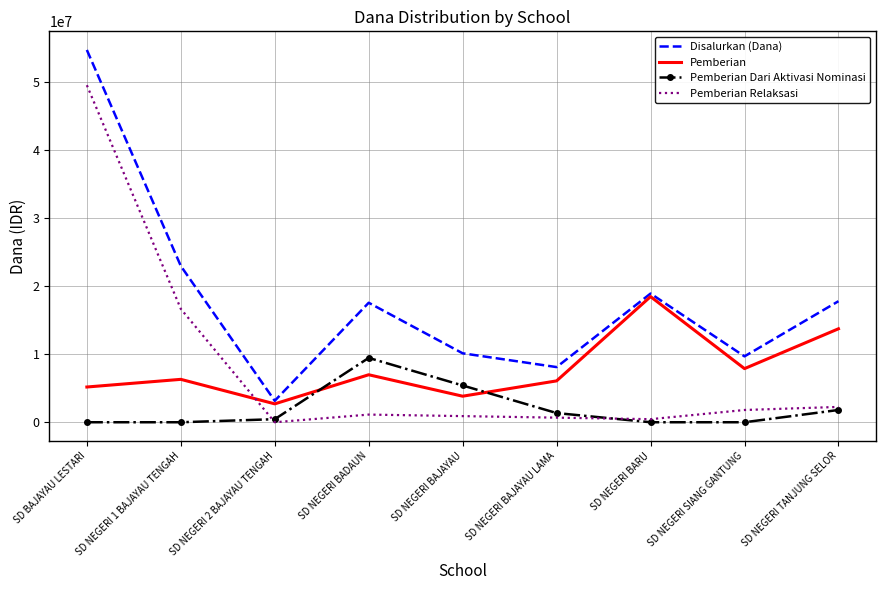

Is the value of Pemberian Relaksasi at SD NEGERI TANJUNG SELOR greater than the value of Pemberian at SD NEGERI BARU?

No